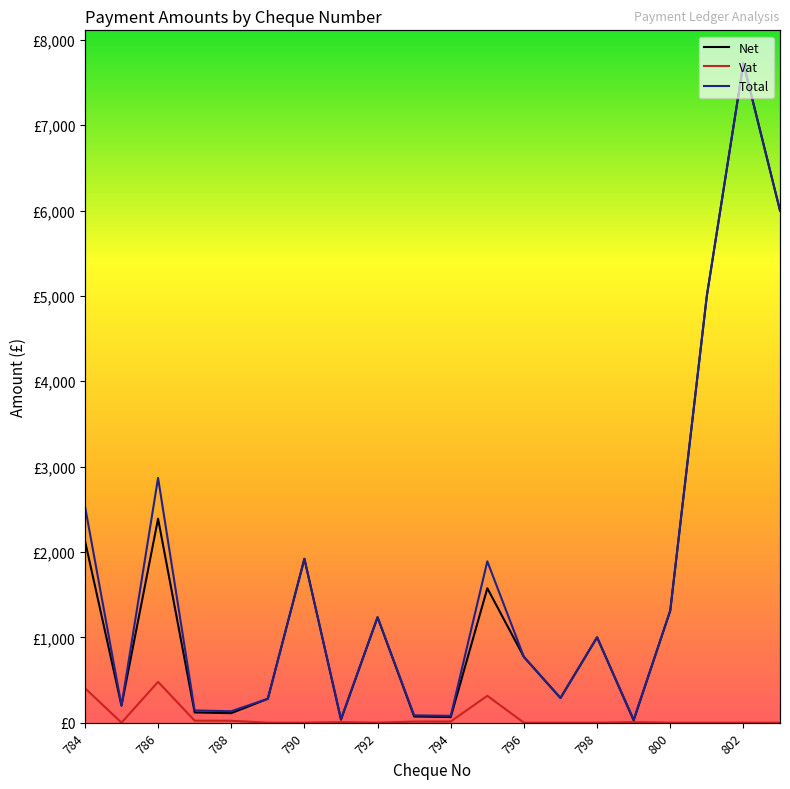

How many values in the Total series exceed 1000?

9